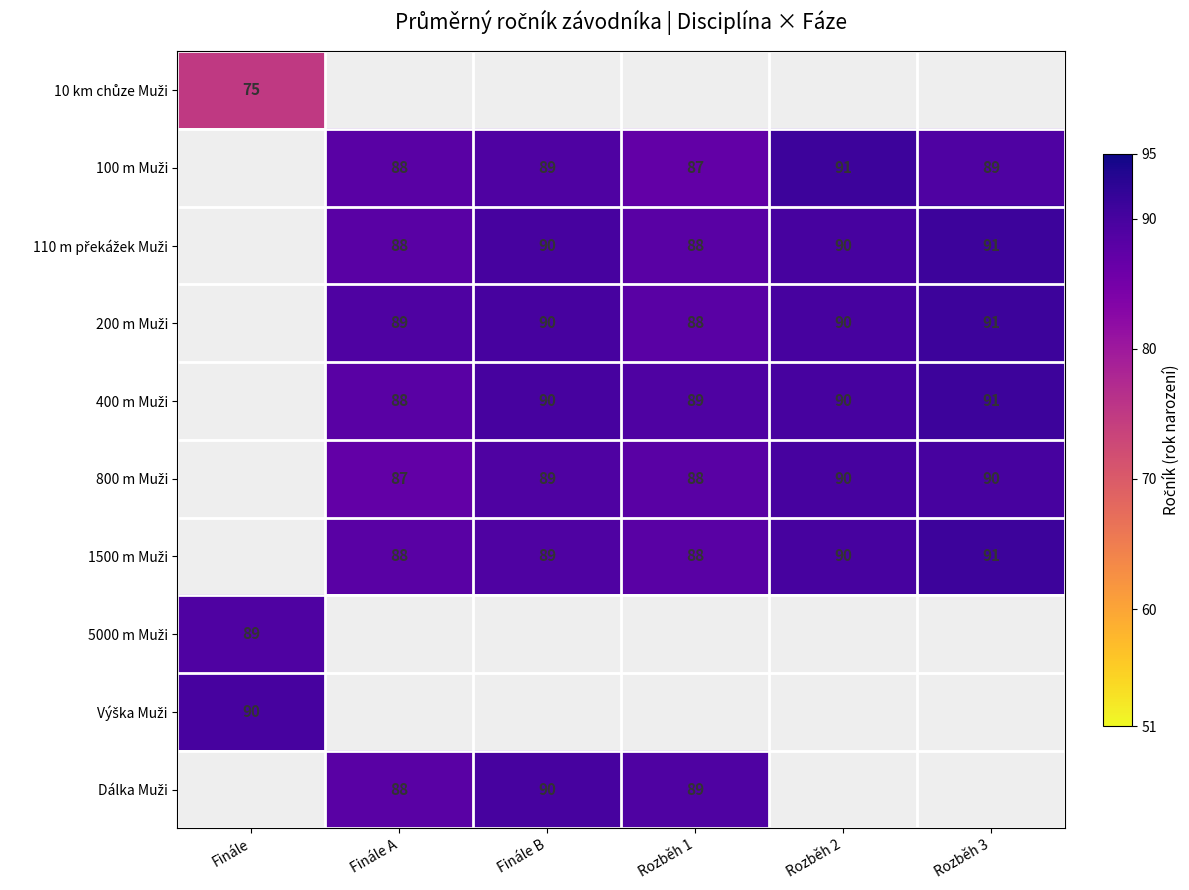

Between Finále B and Rozběh 2, which series saw the biggest shift?

100 m Muži